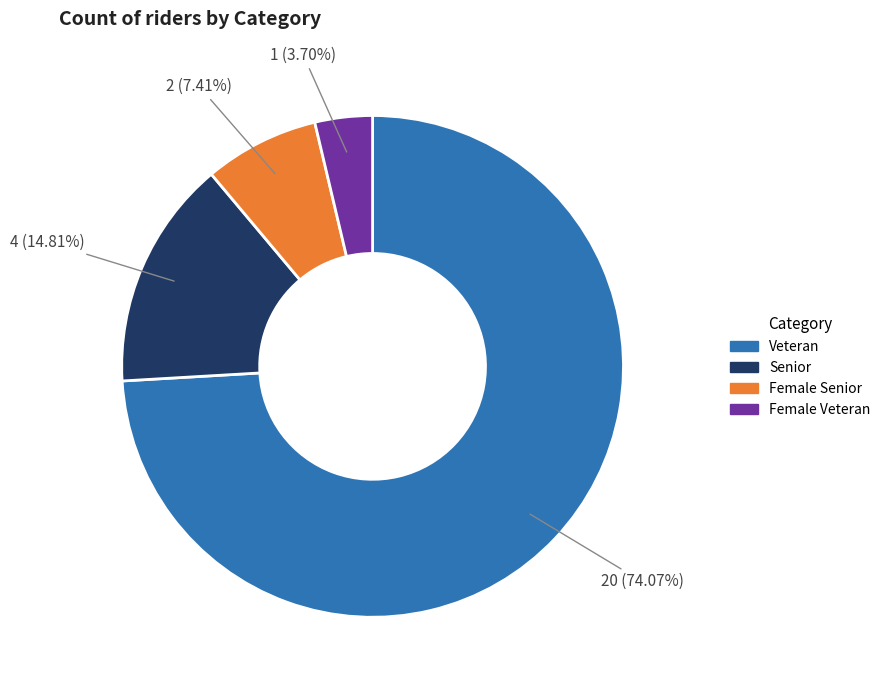

To the nearest percent, what portion does Senior represent?

15%